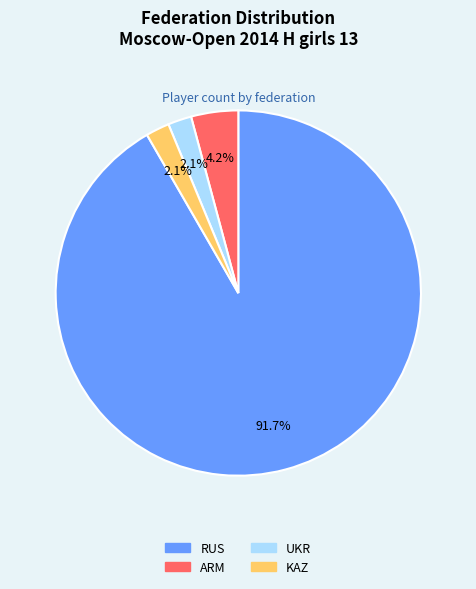

Which slice is the largest?

RUS